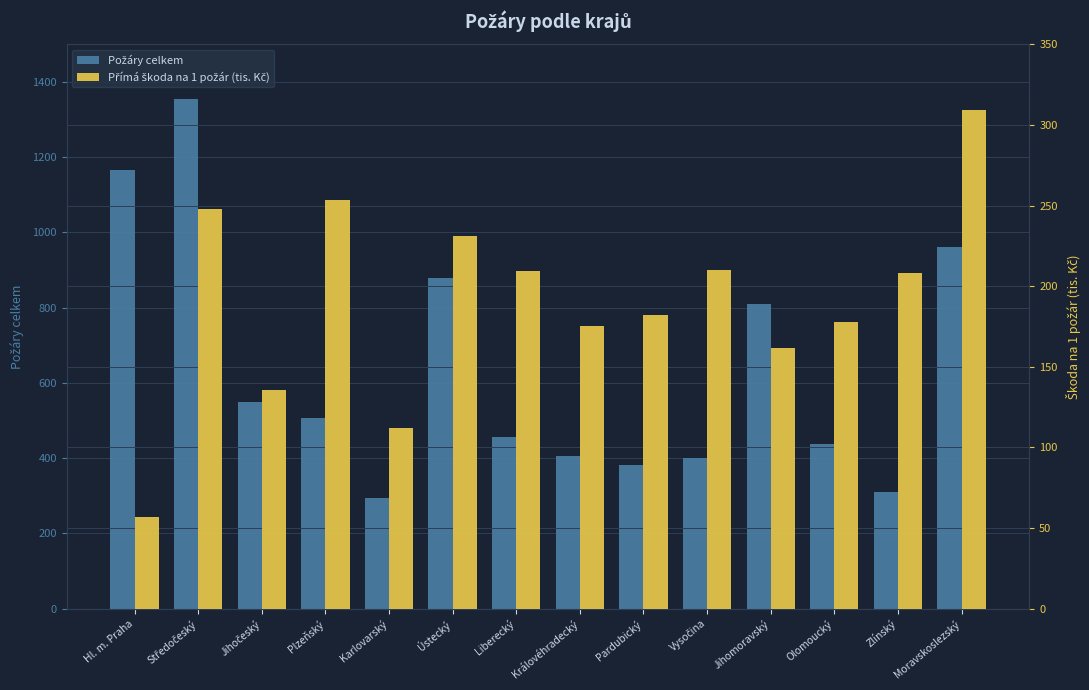

Which has a higher value, Středočeský or Liberecký?

Středočeský